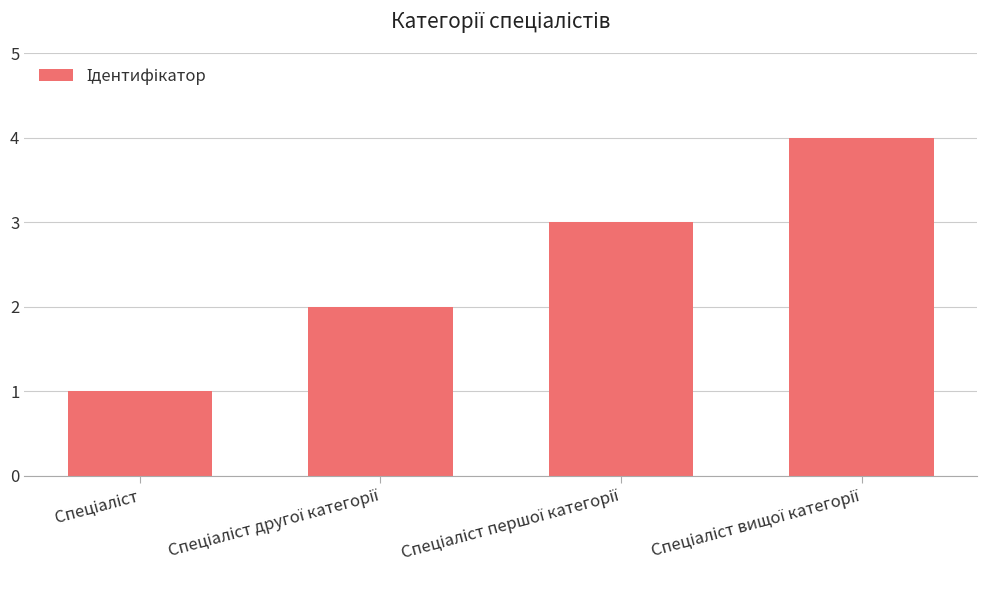

Reading left to right, transcribe all the data shown in this chart.

1	2	3	4